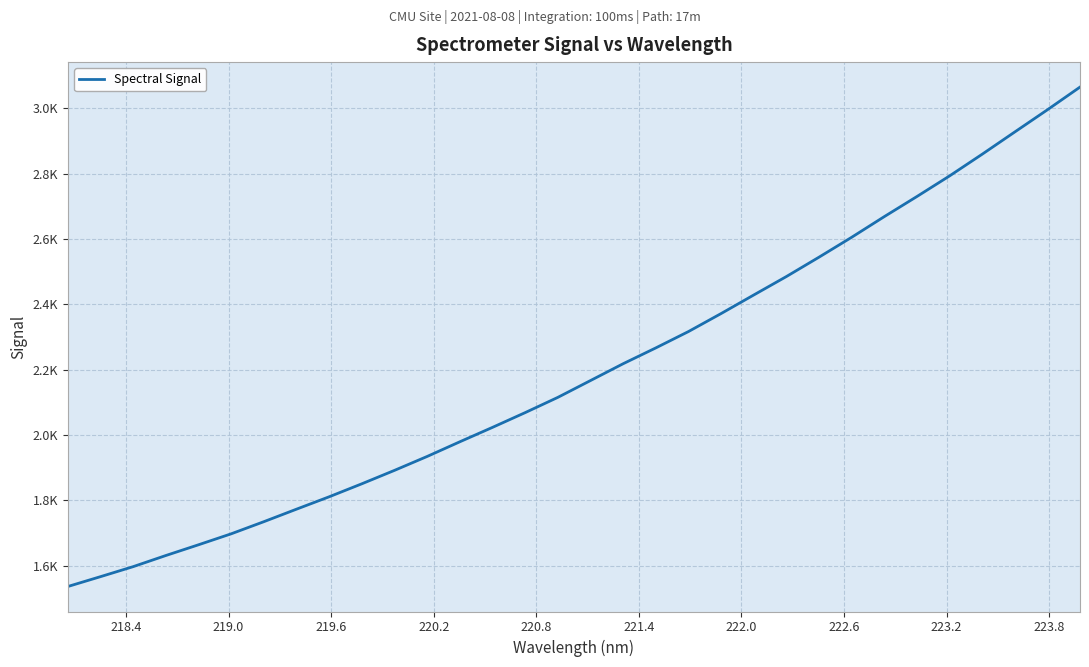

How many series are shown in this chart?

1